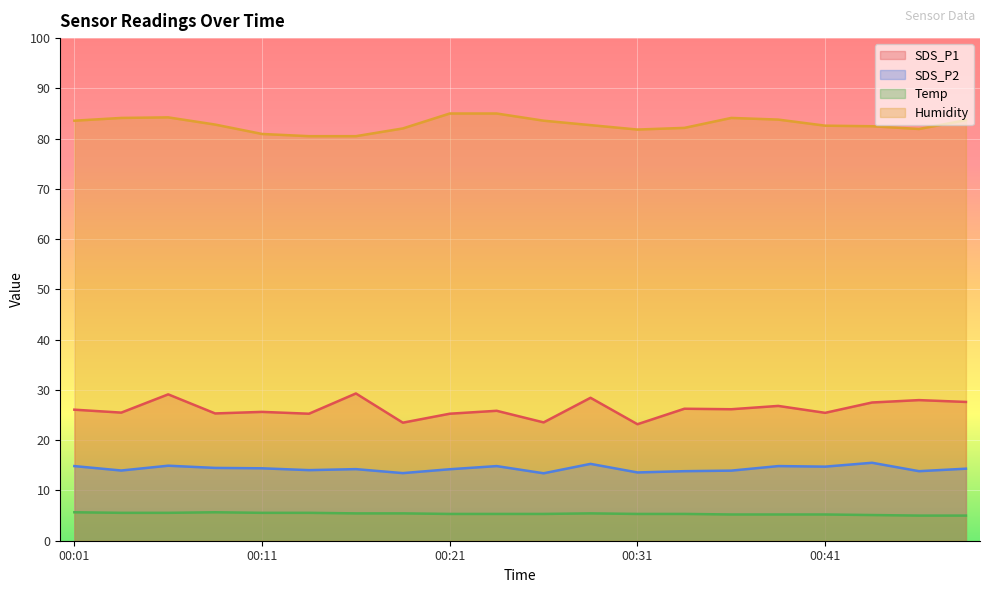

What are all the series names shown in the legend?

SDS_P1, SDS_P2, Temp, Humidity